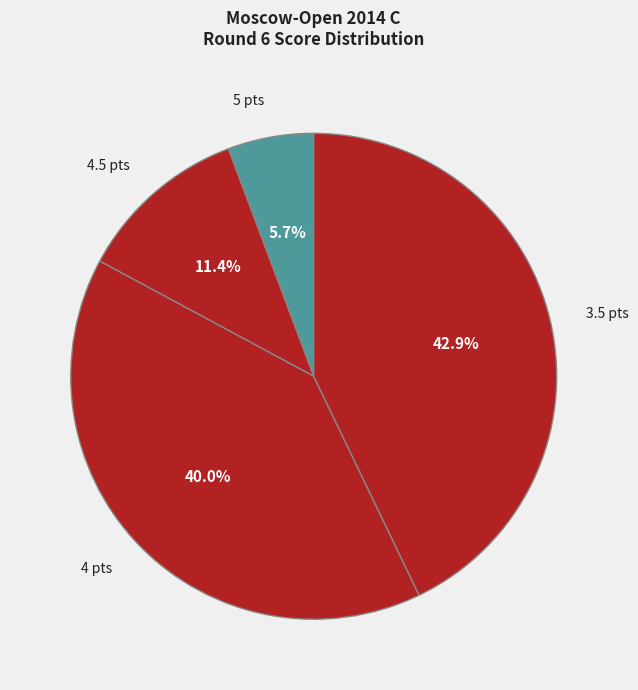

Which category has the smallest portion of the pie?

5 pts